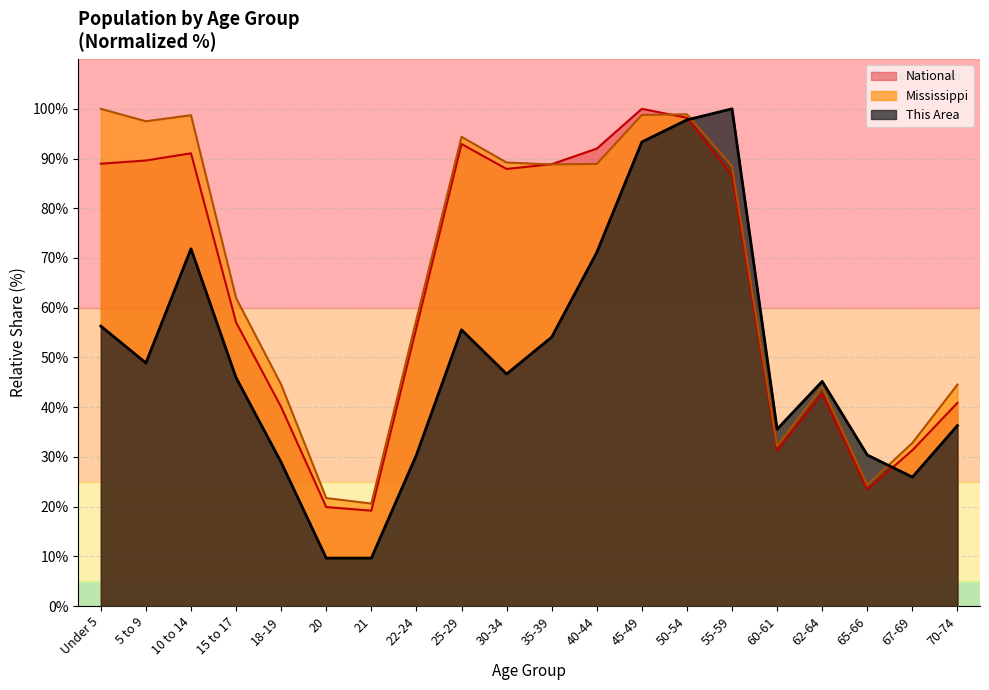

What are all the series names shown in the legend?

National, Mississippi, This Area